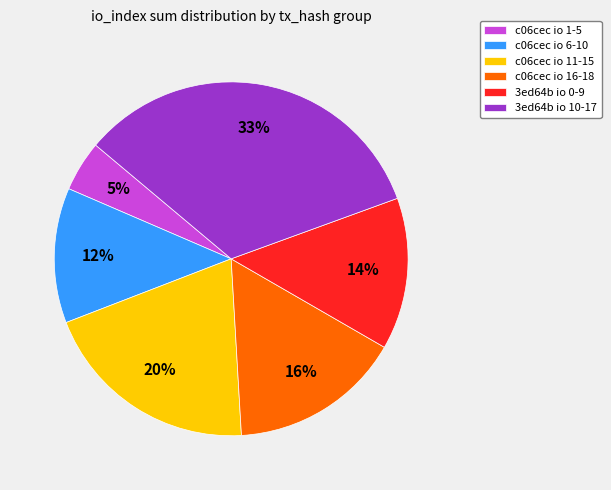

What is the smallest slice in the pie chart?

c06cec io 1-5